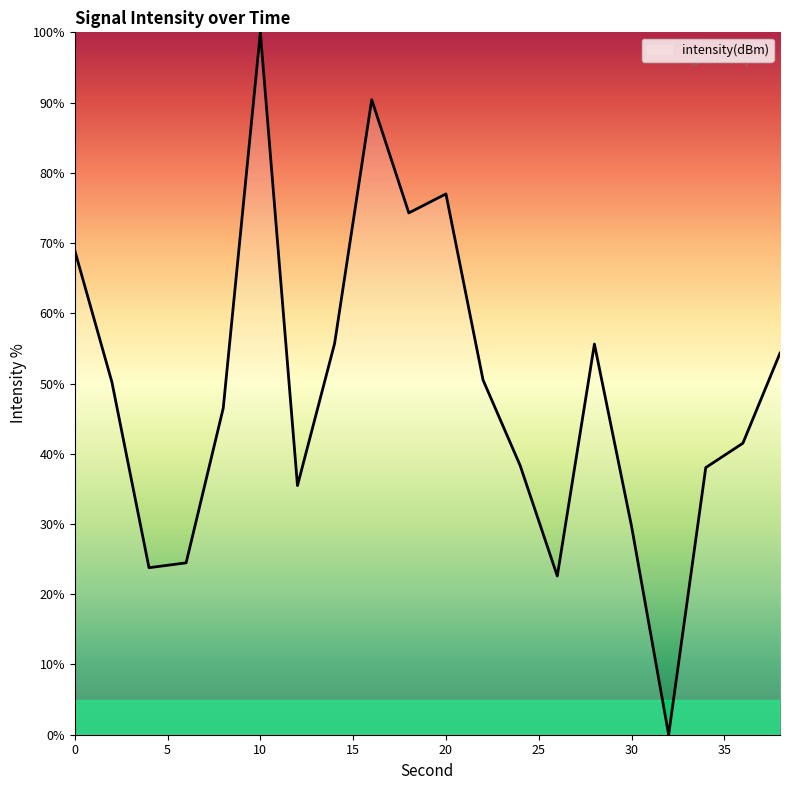

What is the difference between the maximum and minimum values?

100.0